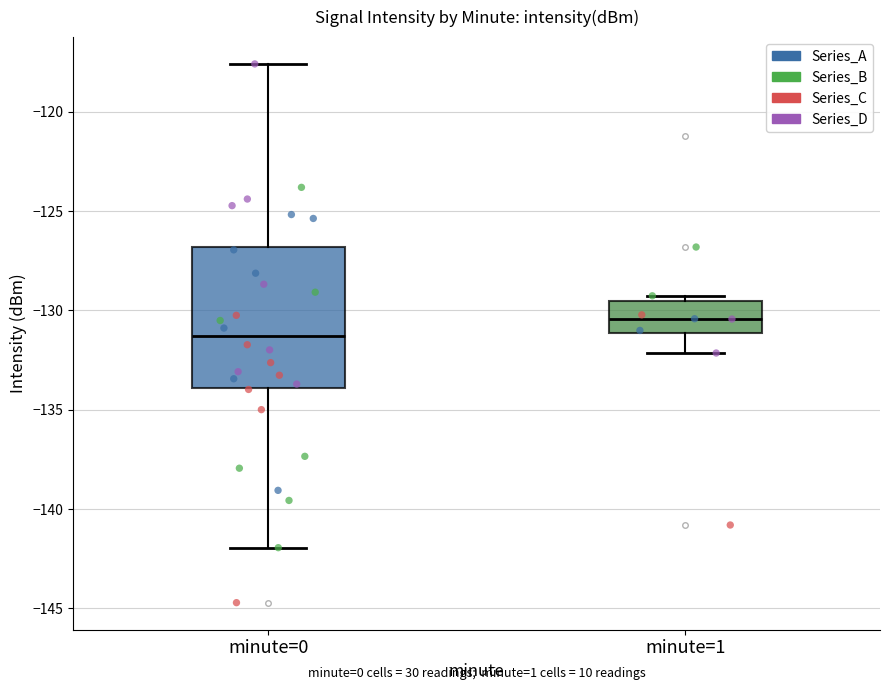

Reading left to right, read every box against the y-axis: the position of its median line, the range the box covers, and the ends of its whiskers. The values are not printed on the chart, so give them approximately, as read against the axis.

minute=0: median -131.5, box -134.0 to -127.0, whiskers -142.0 to -117.5
minute=1: median -130.5, box -131.0 to -129.5, whiskers -132.0 to -129.5 (just above the box's upper edge)